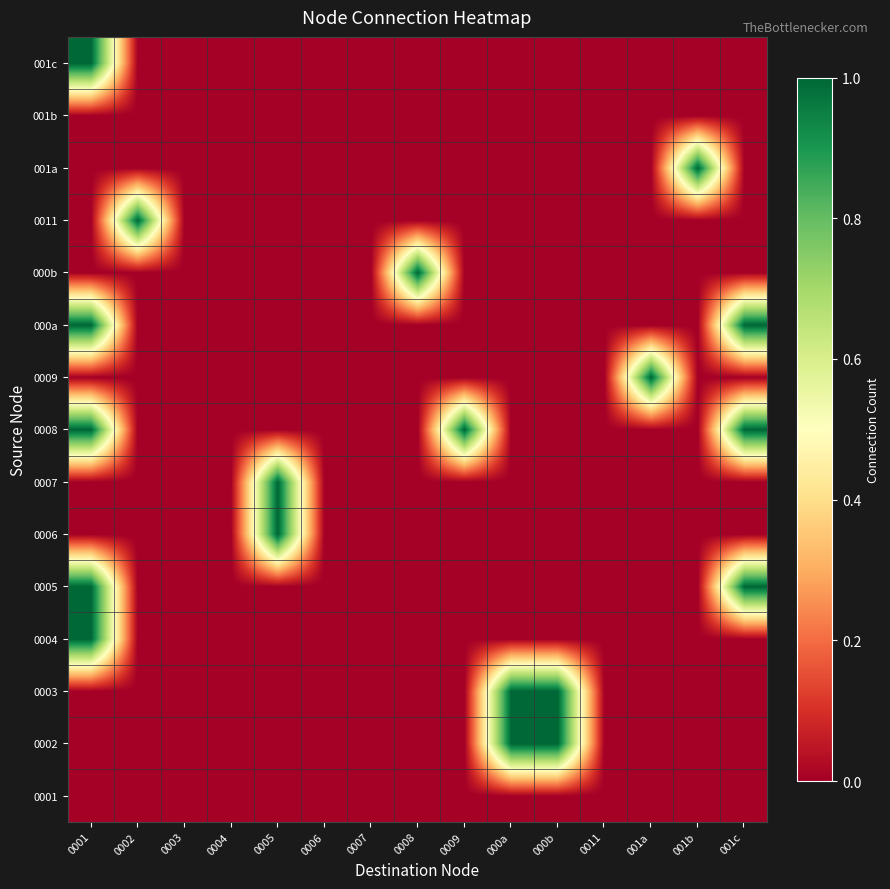

Reading left to right, extract all data points from this chart.

0001: 0001=0	0002=0	0003=0	0004=0	0005=0	0006=0	0007=0	0008=0	0009=0	000a=0	000b=0	0011=0	001a=0	001b=0	001c=0
0002: 0001=0	0002=0	0003=0	0004=0	0005=0	0006=0	0007=0	0008=0	0009=0	000a=1	000b=1	0011=0	001a=0	001b=0	001c=0
0003: 0001=0	0002=0	0003=0	0004=0	0005=0	0006=0	0007=0	0008=0	0009=0	000a=1	000b=1	0011=0	001a=0	001b=0	001c=0
0004: 0001=1	0002=0	0003=0	0004=0	0005=0	0006=0	0007=0	0008=0	0009=0	000a=0	000b=0	0011=0	001a=0	001b=0	001c=0
0005: 0001=1	0002=0	0003=0	0004=0	0005=0	0006=0	0007=0	0008=0	0009=0	000a=0	000b=0	0011=0	001a=0	001b=0	001c=1
0006: 0001=0	0002=0	0003=0	0004=0	0005=1	0006=0	0007=0	0008=0	0009=0	000a=0	000b=0	0011=0	001a=0	001b=0	001c=0
0007: 0001=0	0002=0	0003=0	0004=0	0005=1	0006=0	0007=0	0008=0	0009=0	000a=0	000b=0	0011=0	001a=0	001b=0	001c=0
0008: 0001=1	0002=0	0003=0	0004=0	0005=0	0006=0	0007=0	0008=0	0009=1	000a=0	000b=0	0011=0	001a=0	001b=0	001c=1
0009: 0001=0	0002=0	0003=0	0004=0	0005=0	0006=0	0007=0	0008=0	0009=0	000a=0	000b=0	0011=0	001a=1	001b=0	001c=0
000a: 0001=1	0002=0	0003=0	0004=0	0005=0	0006=0	0007=0	0008=0	0009=0	000a=0	000b=0	0011=0	001a=0	001b=0	001c=1
000b: 0001=0	0002=0	0003=0	0004=0	0005=0	0006=0	0007=0	0008=1	0009=0	000a=0	000b=0	0011=0	001a=0	001b=0	001c=0
0011: 0001=0	0002=1	0003=0	0004=0	0005=0	0006=0	0007=0	0008=0	0009=0	000a=0	000b=0	0011=0	001a=0	001b=0	001c=0
001a: 0001=0	0002=0	0003=0	0004=0	0005=0	0006=0	0007=0	0008=0	0009=0	000a=0	000b=0	0011=0	001a=0	001b=1	001c=0
001b: 0001=0	0002=0	0003=0	0004=0	0005=0	0006=0	0007=0	0008=0	0009=0	000a=0	000b=0	0011=0	001a=0	001b=0	001c=0
001c: 0001=1	0002=0	0003=0	0004=0	0005=0	0006=0	0007=0	0008=0	0009=0	000a=0	000b=0	0011=0	001a=0	001b=0	001c=0